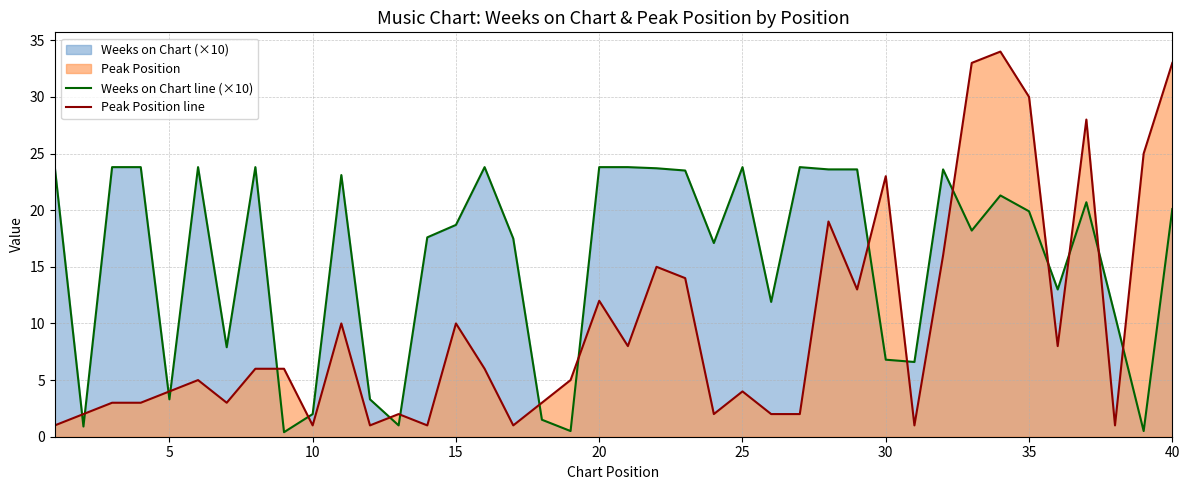

How many lines are shown in the chart?

2